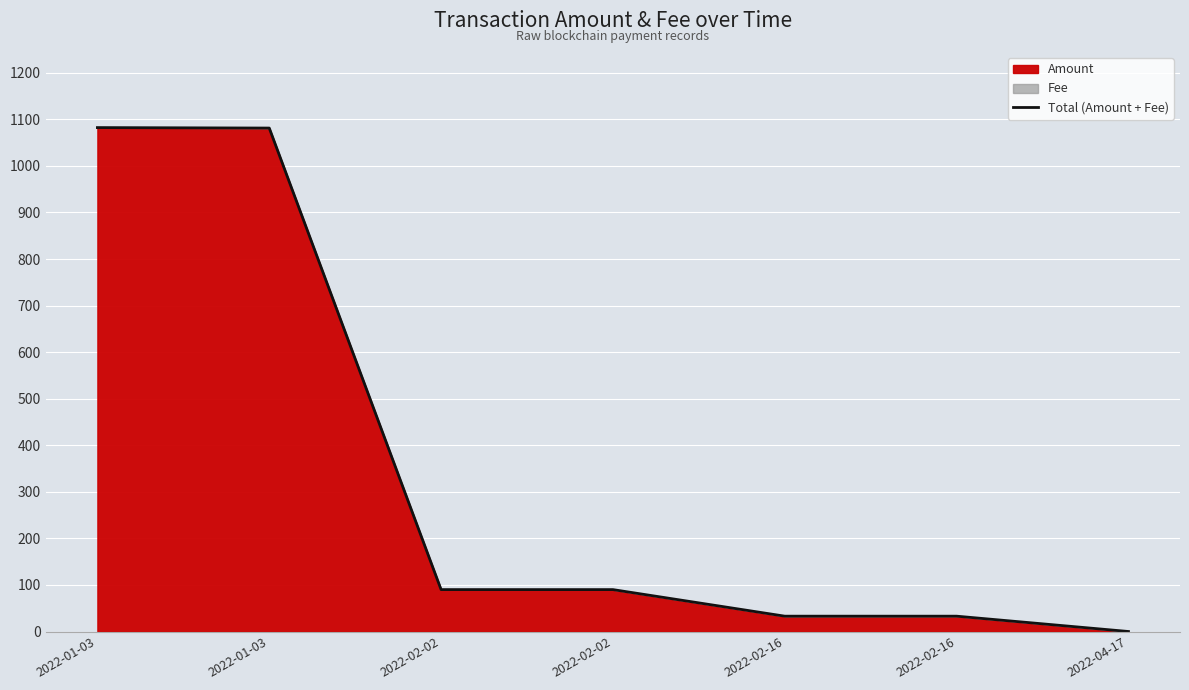

How many data points are less than 89?

3